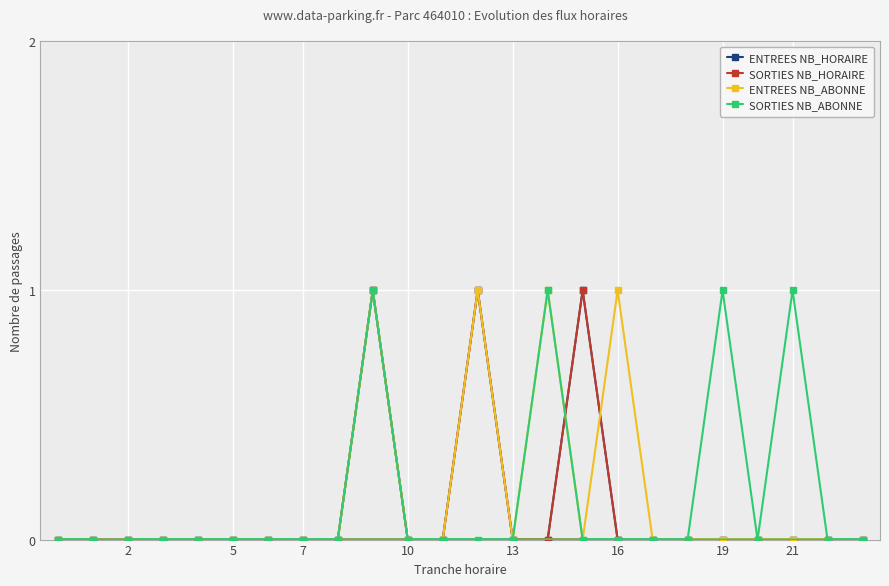

What are all the series names shown in the legend?

ENTREES NB_HORAIRE, SORTIES NB_HORAIRE, ENTREES NB_ABONNE, SORTIES NB_ABONNE